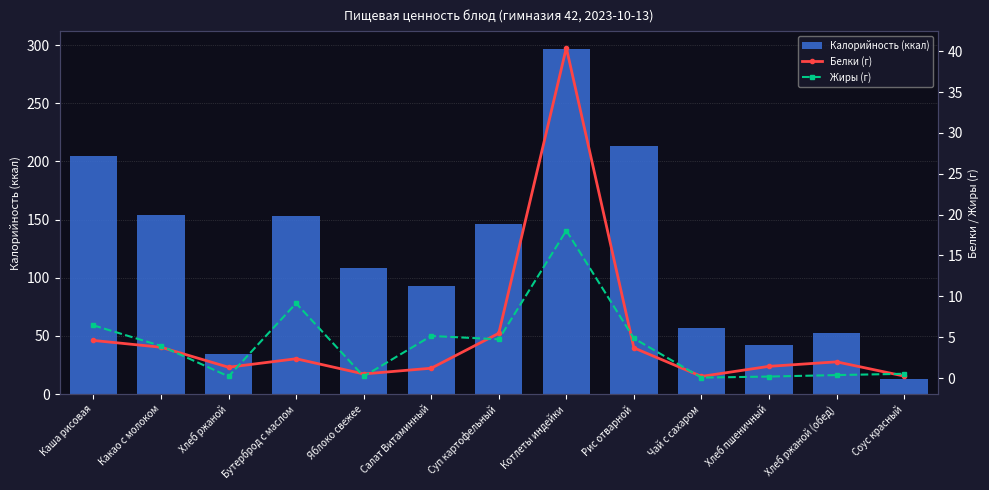

What is the value of the Калорийность (ккал) bar at the 6th from the left?

93.3